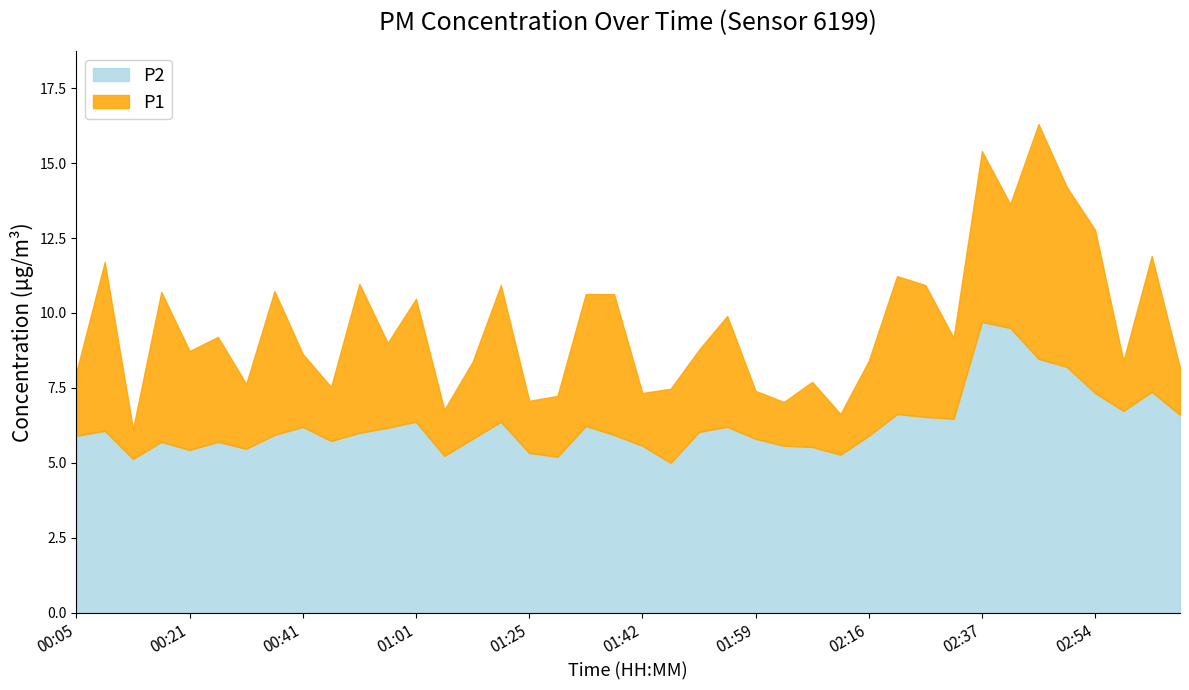

Which category has the highest value across all series?

02:46